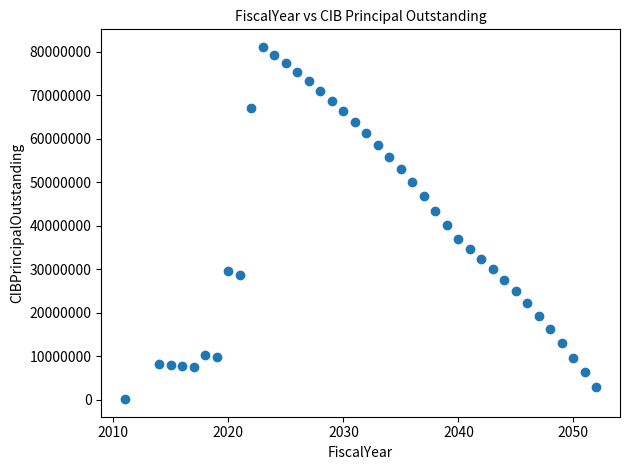

What is the range of Y values (max minus min)?

80968000